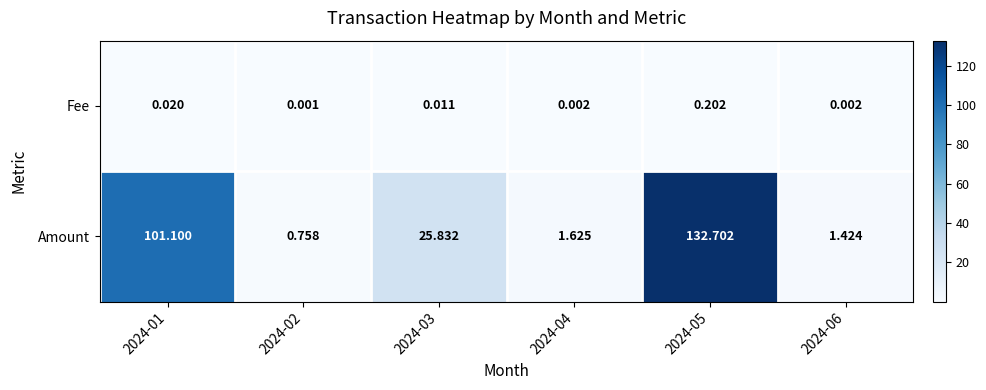

At how many categories does at least one series exceed 129?

1